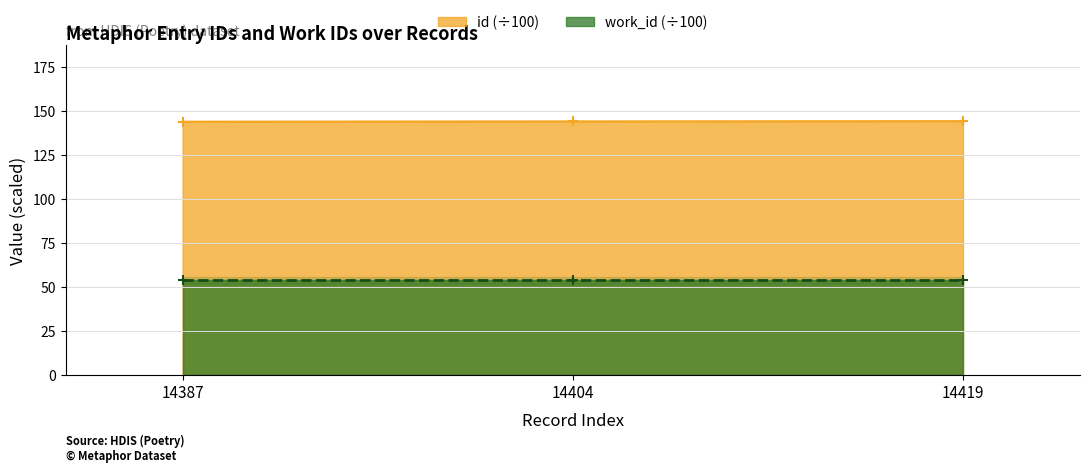

How many values are below 144?

1